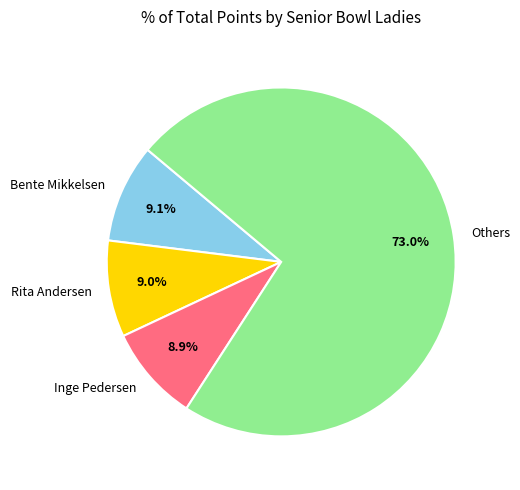

Is the sum of Others and Bente Mikkelsen greater than half?

Yes